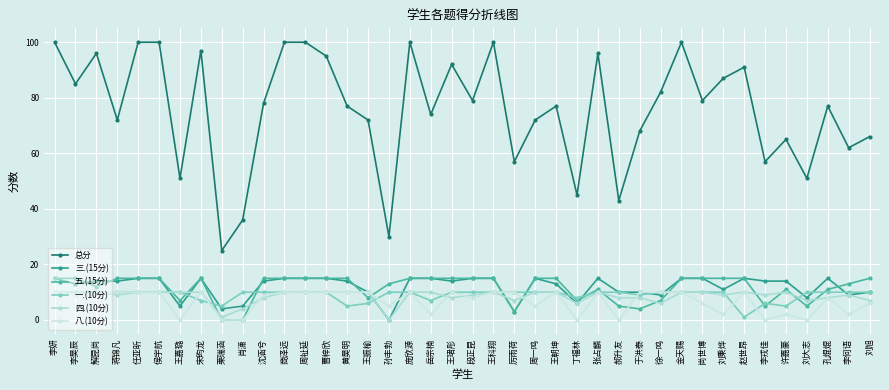

What is the label of the 18th point from the left?

庞欣源